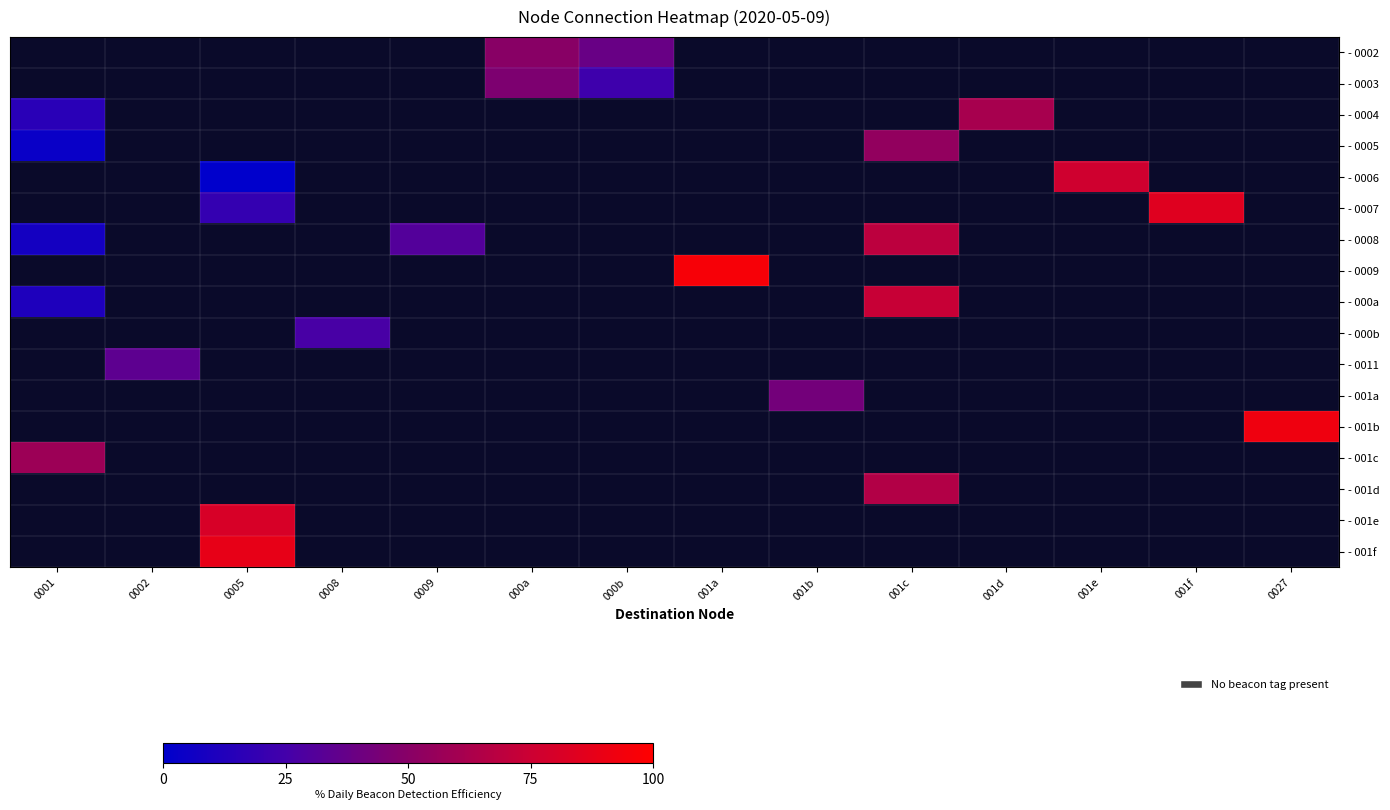

Between 001c and 0027, which is larger?

0027